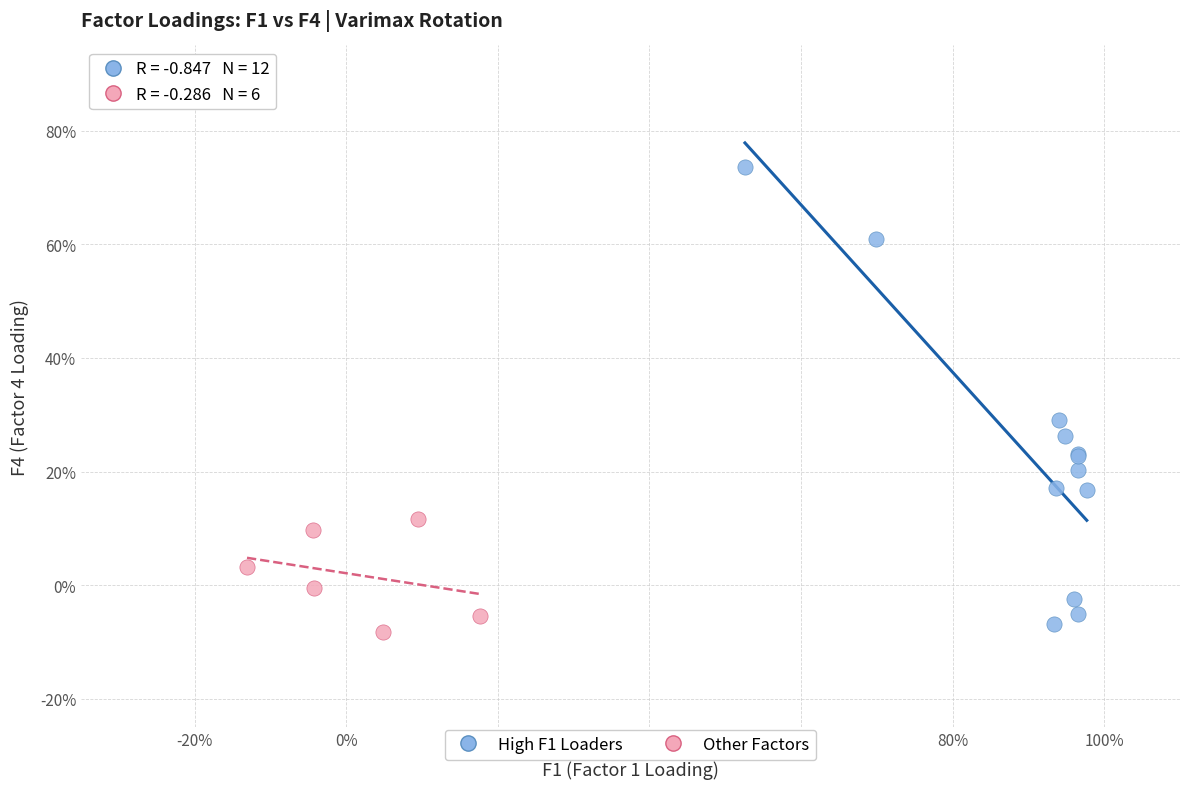

What are all the series names shown in the legend?

High F1 Loaders, Other Factors